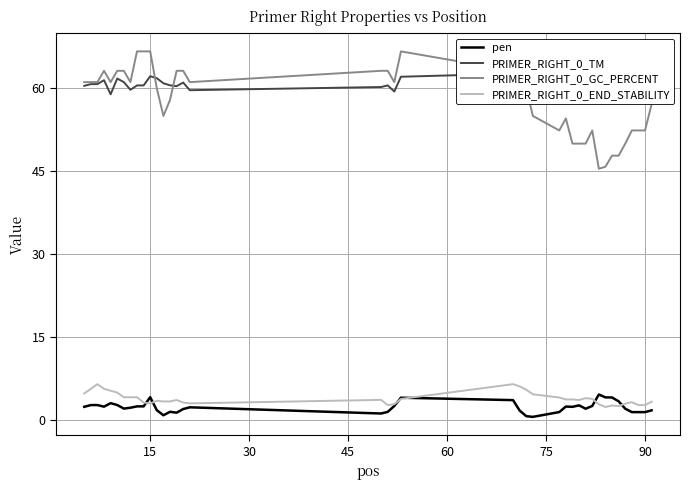

Rank the series by their maximum value, from lowest to highest.

pen, PRIMER_RIGHT_0_END_STABILITY, PRIMER_RIGHT_0_TM, PRIMER_RIGHT_0_GC_PERCENT